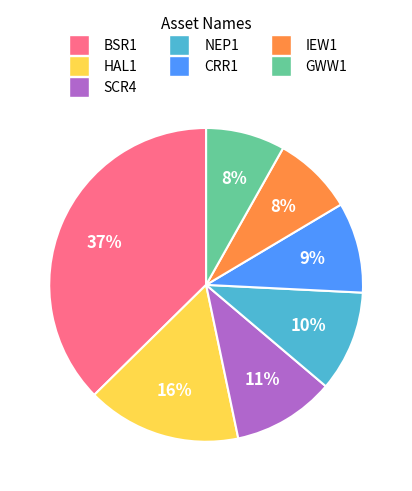

To the nearest percent, what is the average slice percentage?

14%